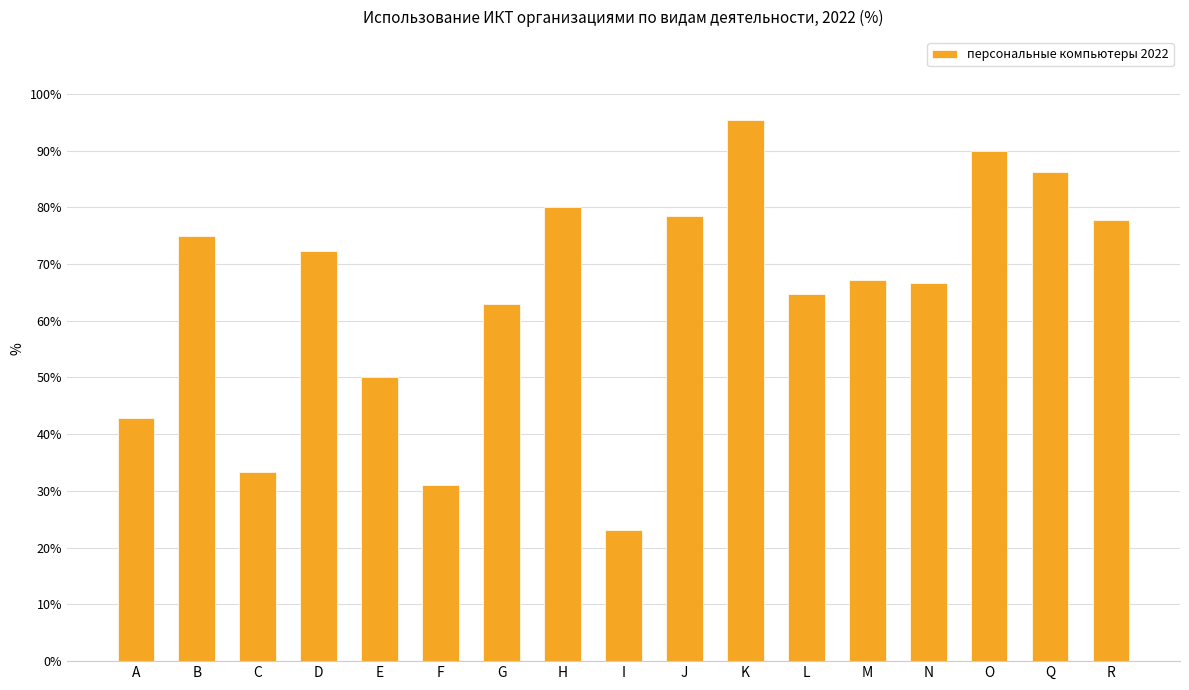

Which label corresponds to the smallest value in the chart?

I